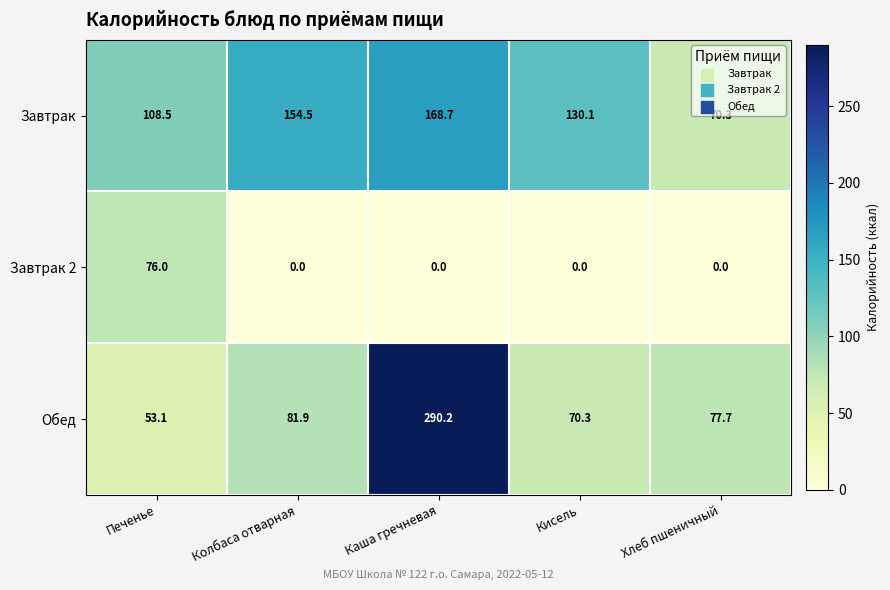

Read the Завтрак value at Печенье.

108.5